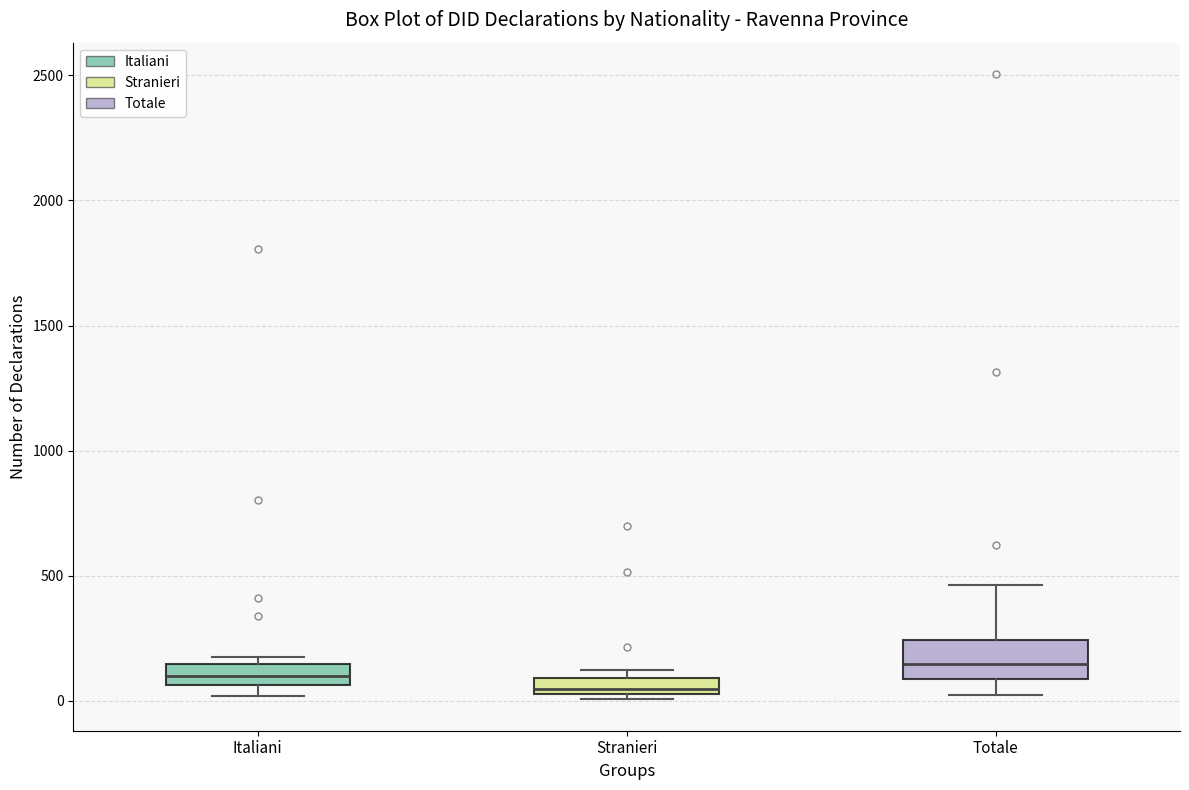

Where is the upper edge of the box for Italiani on the y-axis? The values are not printed on the chart, so give them approximately, as read against the axis.

150